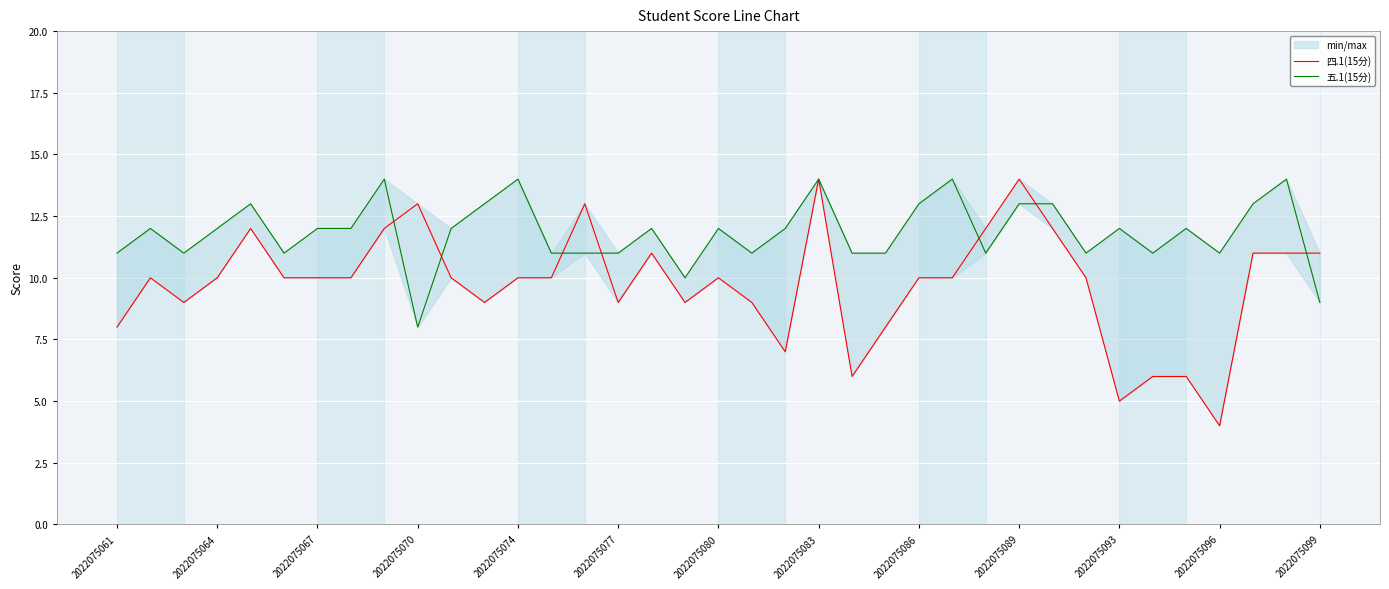

What is the greatest value displayed?

14